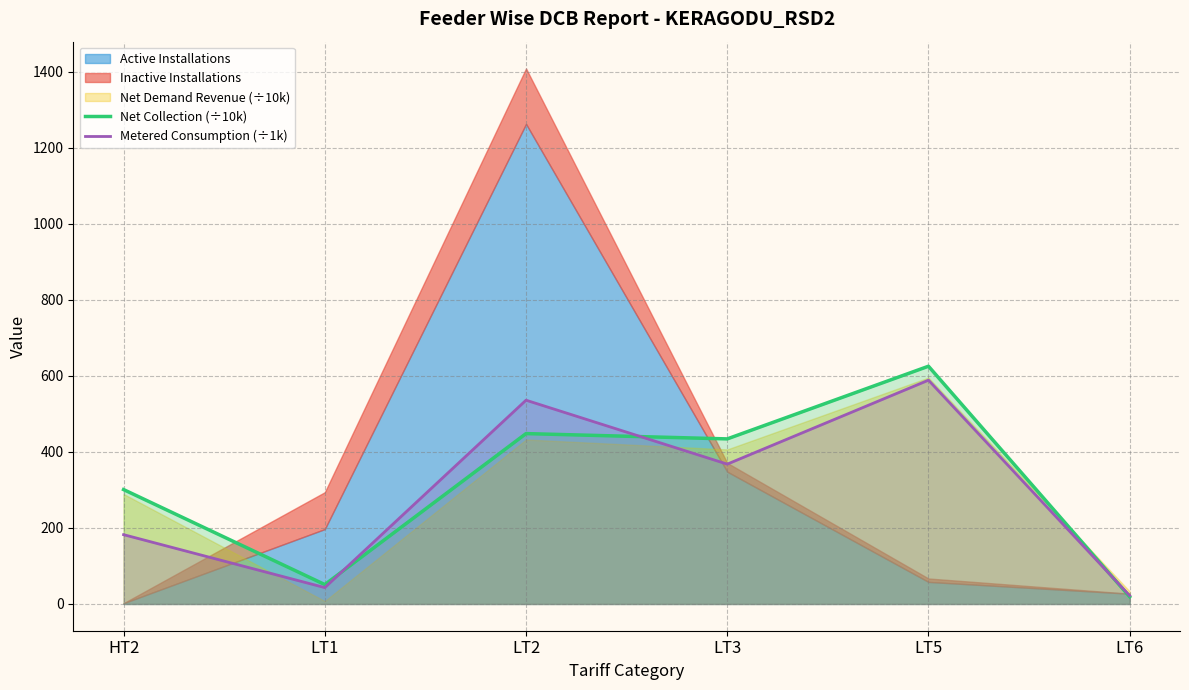

At which category does the chart reach its minimum across all series?

LT6